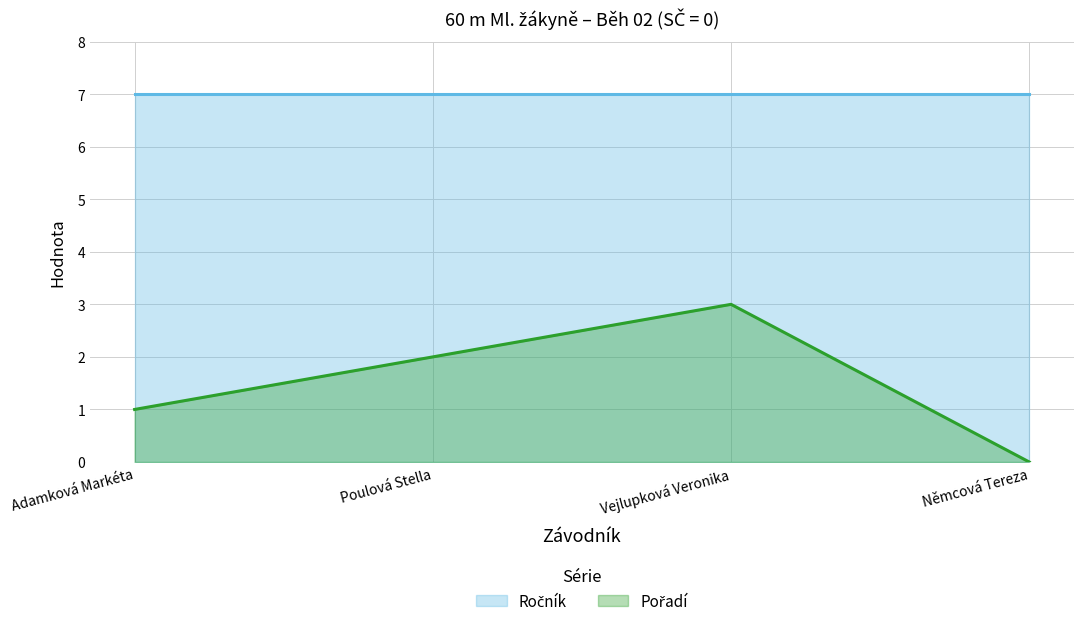

What is the maximum value shown in the chart?

7